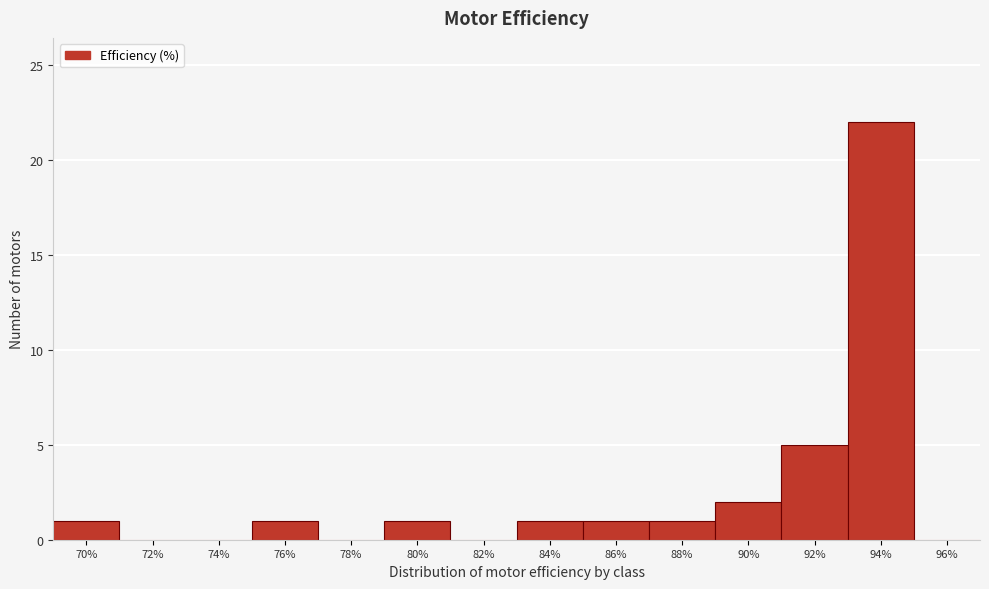

Reading left to right, extract all data points from this chart.

70%=1	72%=0	74%=0	76%=1	78%=0	80%=1	82%=0	84%=1	86%=1	88%=1	90%=2	92%=5	94%=22	96%=0